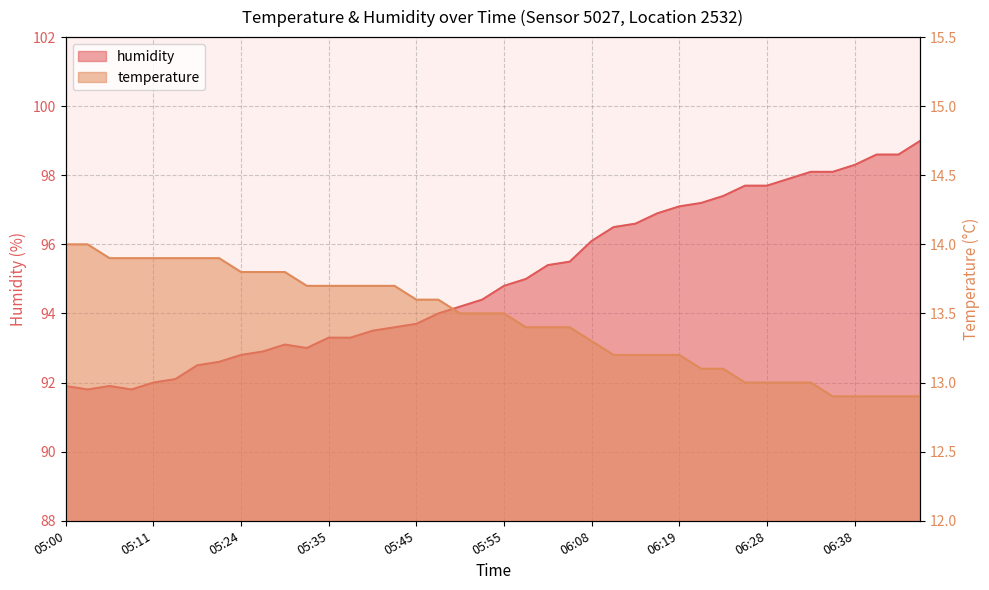

What is the label of the 18th point from the left?

05:47